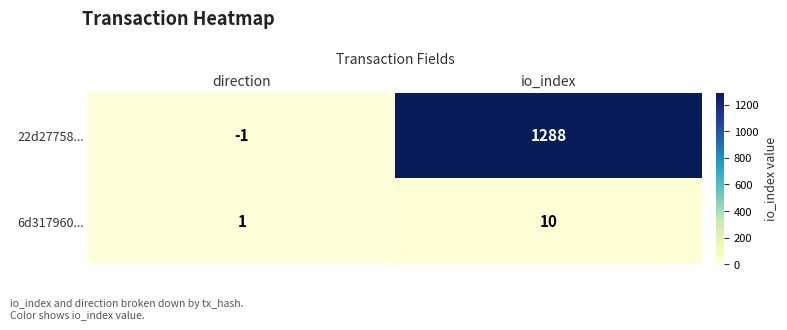

At direction, list the series in order from smallest to largest.

22d27758..., 6d317960...